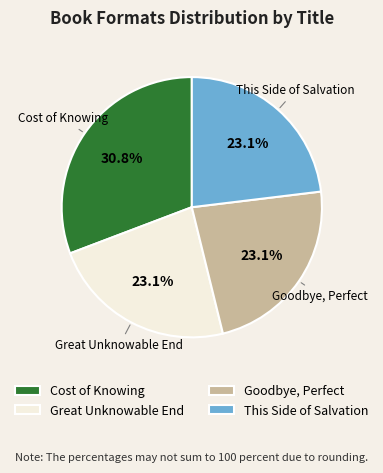

Count the number of slices in the pie.

4